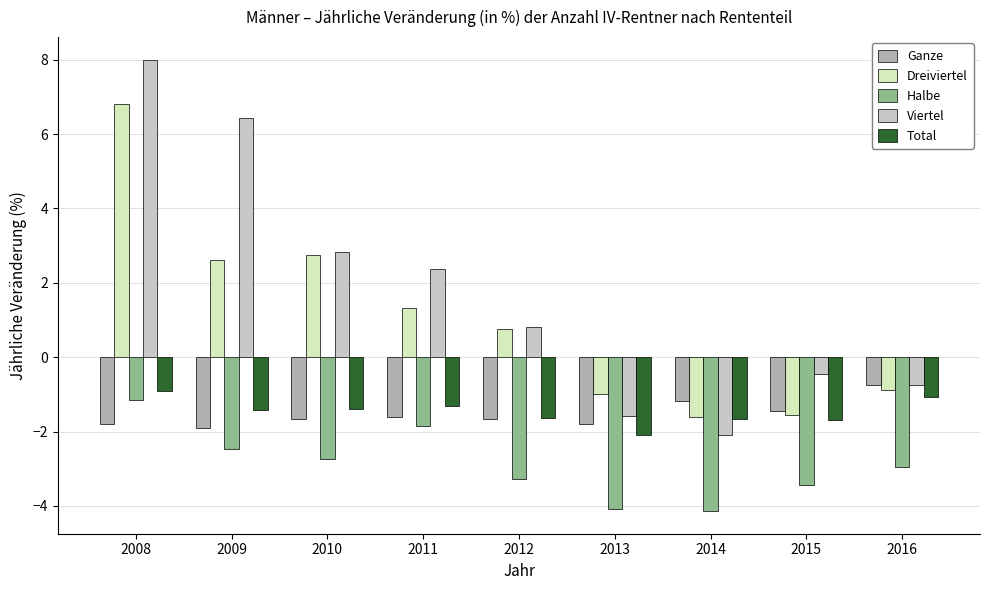

At how many categories does at least one series exceed 0?

5